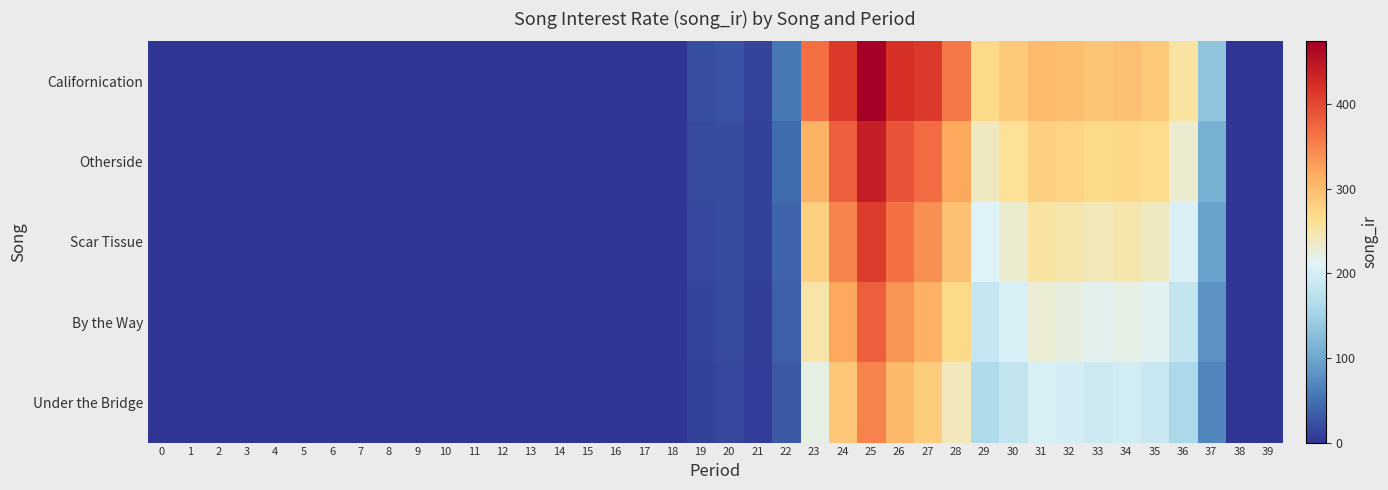

Reading left to right, transcribe all the data shown in this chart.

Californication: 0=0.0	1=0.0	2=0.0	3=0.0	4=0.0	5=0.0	6=0.0	7=0.0	8=0.0	9=0.0	10=0.0	11=0.0	12=0.0	13=0.0	14=0.0	15=0.0	16=0.0	17=0.0	18=0.0	19=22.2	20=24.1	21=12.9	22=57.1	23=365.7	24=412.8	25=474.4	26=420.4	27=412.0	28=359.1	29=269.2	30=286.6	31=303.4	32=298.6	33=291.1	34=296.5	35=289.0	36=254.0	37=133.6	38=0.0	39=0.0
Otherside: 0=0.0	1=0.0	2=0.0	3=0.0	4=0.0	5=0.0	6=0.0	7=0.0	8=0.0	9=0.0	10=0.0	11=0.0	12=0.0	13=0.0	14=0.0	15=0.0	16=0.0	17=0.0	18=0.0	19=18.5	20=20.3	21=10.1	22=45.2	23=310.5	24=380.2	25=440.1	26=390.8	27=370.2	28=320.5	29=240.1	30=260.3	31=280.7	32=275.4	33=268.9	34=272.1	35=265.4	36=230.8	37=110.3	38=0.0	39=0.0
Scar Tissue: 0=0.0	1=0.0	2=0.0	3=0.0	4=0.0	5=0.0	6=0.0	7=0.0	8=0.0	9=0.0	10=0.0	11=0.0	12=0.0	13=0.0	14=0.0	15=0.0	16=0.0	17=0.0	18=0.0	19=15.2	20=19.8	21=9.5	22=40.3	23=280.4	24=350.7	25=410.2	26=365.3	27=340.8	28=295.6	29=210.3	30=230.7	31=255.4	32=250.1	33=243.6	34=248.9	35=240.3	36=205.7	37=95.4	38=0.0	39=0.0
By the Way: 0=0.0	1=0.0	2=0.0	3=0.0	4=0.0	5=0.0	6=0.0	7=0.0	8=0.0	9=0.0	10=0.0	11=0.0	12=0.0	13=0.0	14=0.0	15=0.0	16=0.0	17=0.0	18=0.0	19=12.1	20=17.5	21=8.2	22=35.6	23=250.3	24=320.4	25=380.6	26=335.7	27=312.4	28=268.9	29=185.2	30=205.6	31=228.3	32=223.7	33=216.4	34=221.8	35=213.6	36=180.4	37=80.7	38=0.0	39=0.0
Under the Bridge: 0=0.0	1=0.0	2=0.0	3=0.0	4=0.0	5=0.0	6=0.0	7=0.0	8=0.0	9=0.0	10=0.0	11=0.0	12=0.0	13=0.0	14=0.0	15=0.0	16=0.0	17=0.0	18=0.0	19=10.3	20=15.1	21=7.4	22=30.8	23=220.6	24=290.3	25=350.8	26=305.4	27=284.1	28=242.3	29=162.4	30=180.7	31=202.6	32=198.3	33=191.2	34=196.5	35=188.4	36=158.3	37=70.2	38=0.0	39=0.0